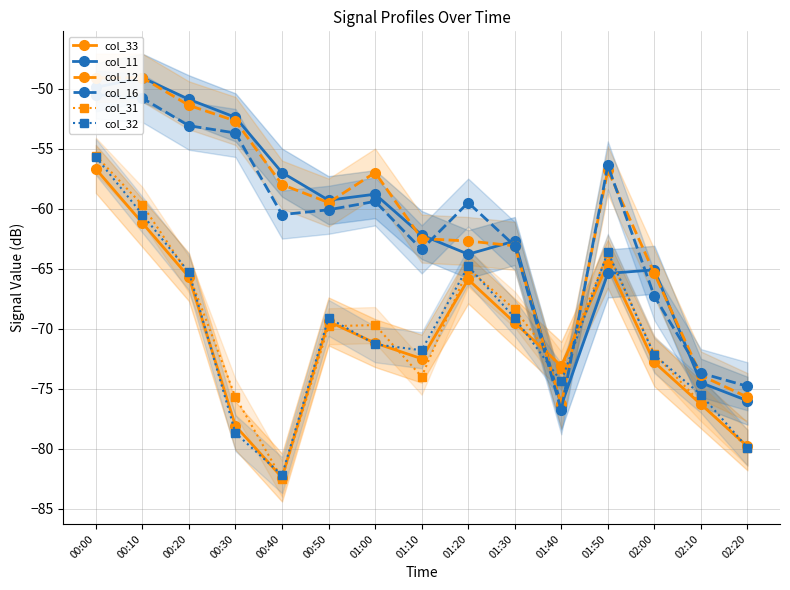

Which series ends up on top after the final intersection of col_33 and col_12?

col_12